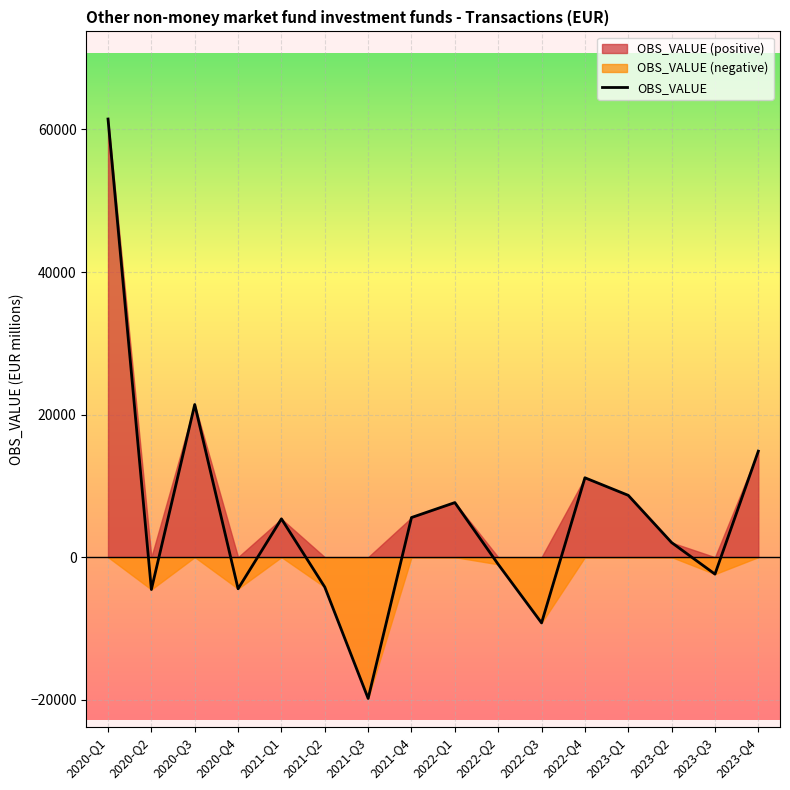

How many categories are shown in the chart?

16